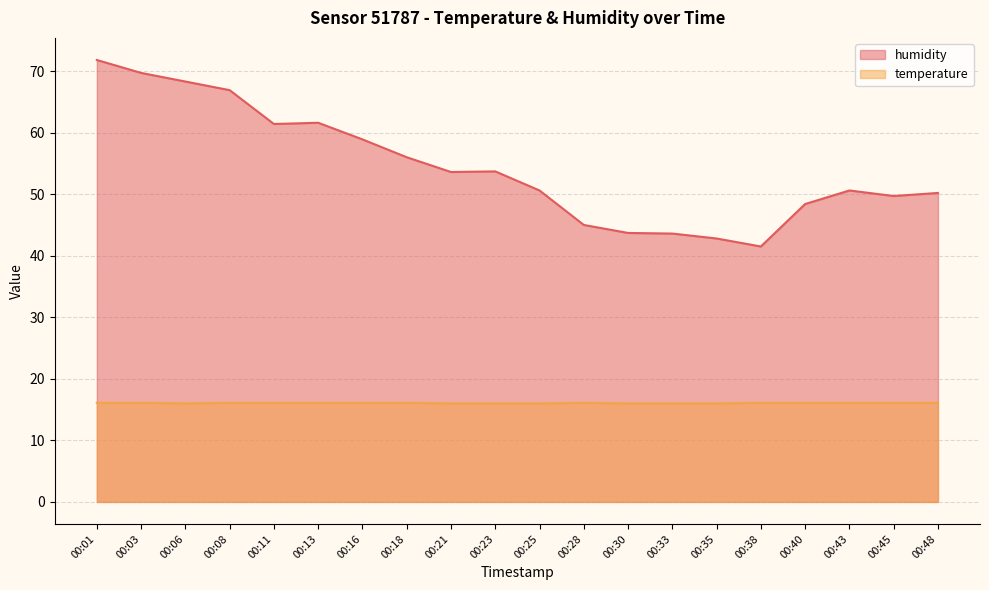

Which series changed the most between 00:35 and 00:38?

humidity